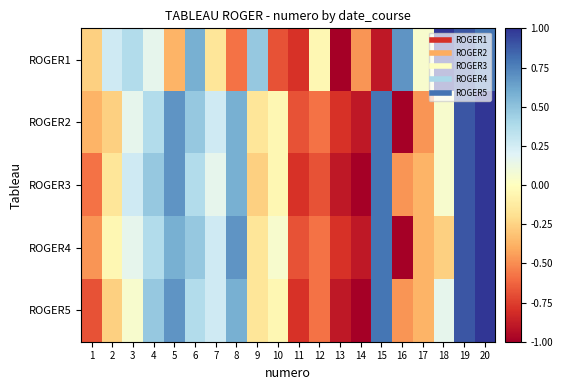

Reading left to right, transcribe all the data shown in this chart.

ROGER1: 1=-0.3	2=0.3	3=0.4	4=0.2	5=-0.4	6=0.6	7=-0.2	8=-0.6	9=0.5	10=-0.7	11=-0.8	12=-0.1	13=-1.0	14=-0.5	15=-0.9	16=0.7	17=0.1	18=1.0	19=0.9	20=0.8
ROGER2: 1=-0.4	2=-0.3	3=0.2	4=0.4	5=0.7	6=0.5	7=0.3	8=0.6	9=-0.2	10=-0.1	11=-0.7	12=-0.6	13=-0.8	14=-0.9	15=0.8	16=-1.0	17=-0.5	18=0.1	19=0.9	20=1.0
ROGER3: 1=-0.6	2=-0.2	3=0.3	4=0.5	5=0.7	6=0.4	7=0.2	8=0.6	9=-0.3	10=-0.1	11=-0.8	12=-0.7	13=-0.9	14=-1.0	15=0.8	16=-0.5	17=-0.4	18=0.1	19=0.9	20=1.0
ROGER4: 1=-0.5	2=-0.1	3=0.2	4=0.4	5=0.6	6=0.5	7=0.3	8=0.7	9=-0.2	10=0.1	11=-0.7	12=-0.6	13=-0.8	14=-0.9	15=0.8	16=-1.0	17=-0.4	18=-0.3	19=0.9	20=1.0
ROGER5: 1=-0.7	2=-0.3	3=0.1	4=0.5	5=0.7	6=0.4	7=0.3	8=0.6	9=-0.2	10=-0.1	11=-0.8	12=-0.6	13=-0.9	14=-1.0	15=0.8	16=-0.5	17=-0.4	18=0.2	19=0.9	20=1.0